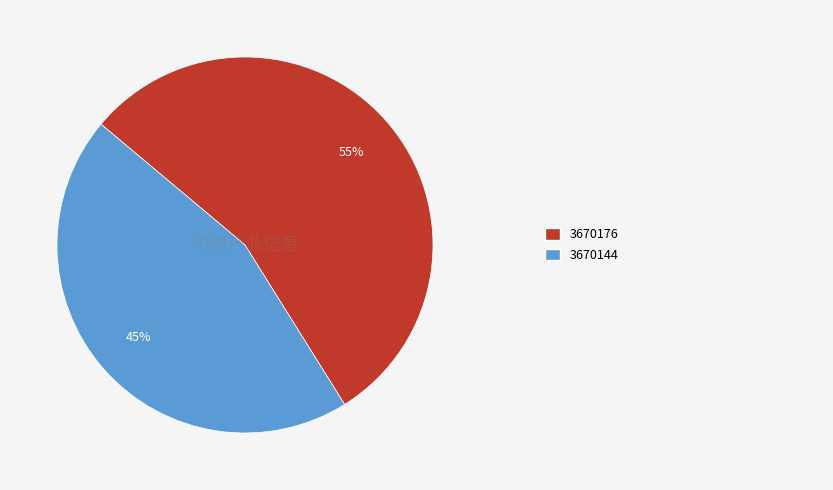

To the nearest percent, what is the average slice percentage?

50%